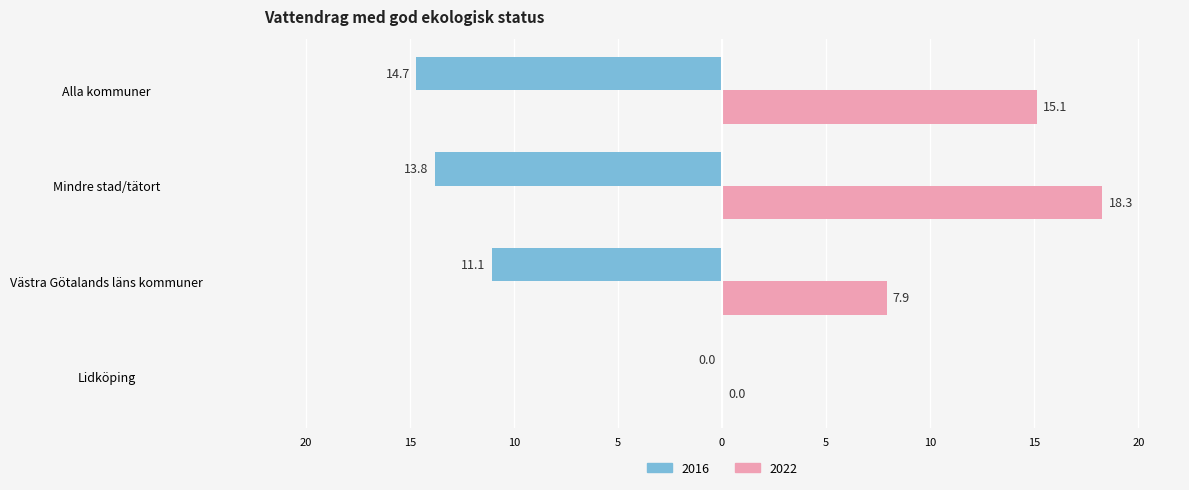

What is the label of the 3rd bar from the right?

Västra Götalands läns kommuner